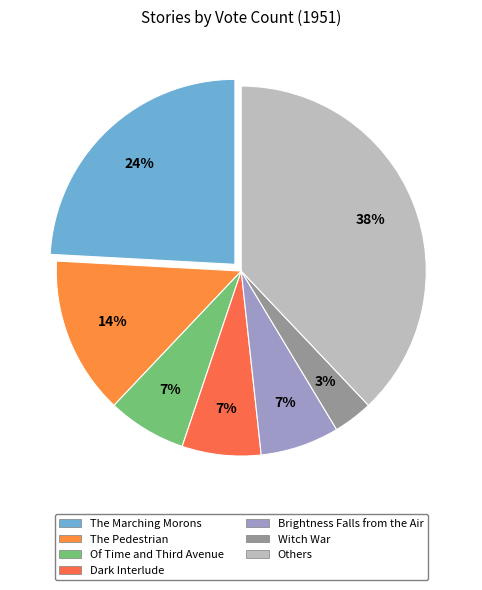

To the nearest percent, what is the average slice percentage?

14%